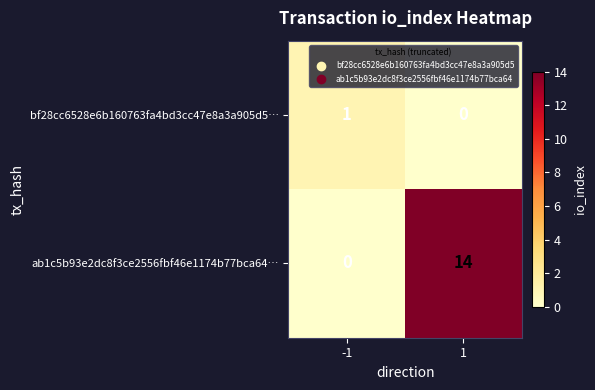

Between -1 and 1, which series saw the biggest shift?

ab1c5b93e2dc8f3ce2556fbf46e1174b77bca64…